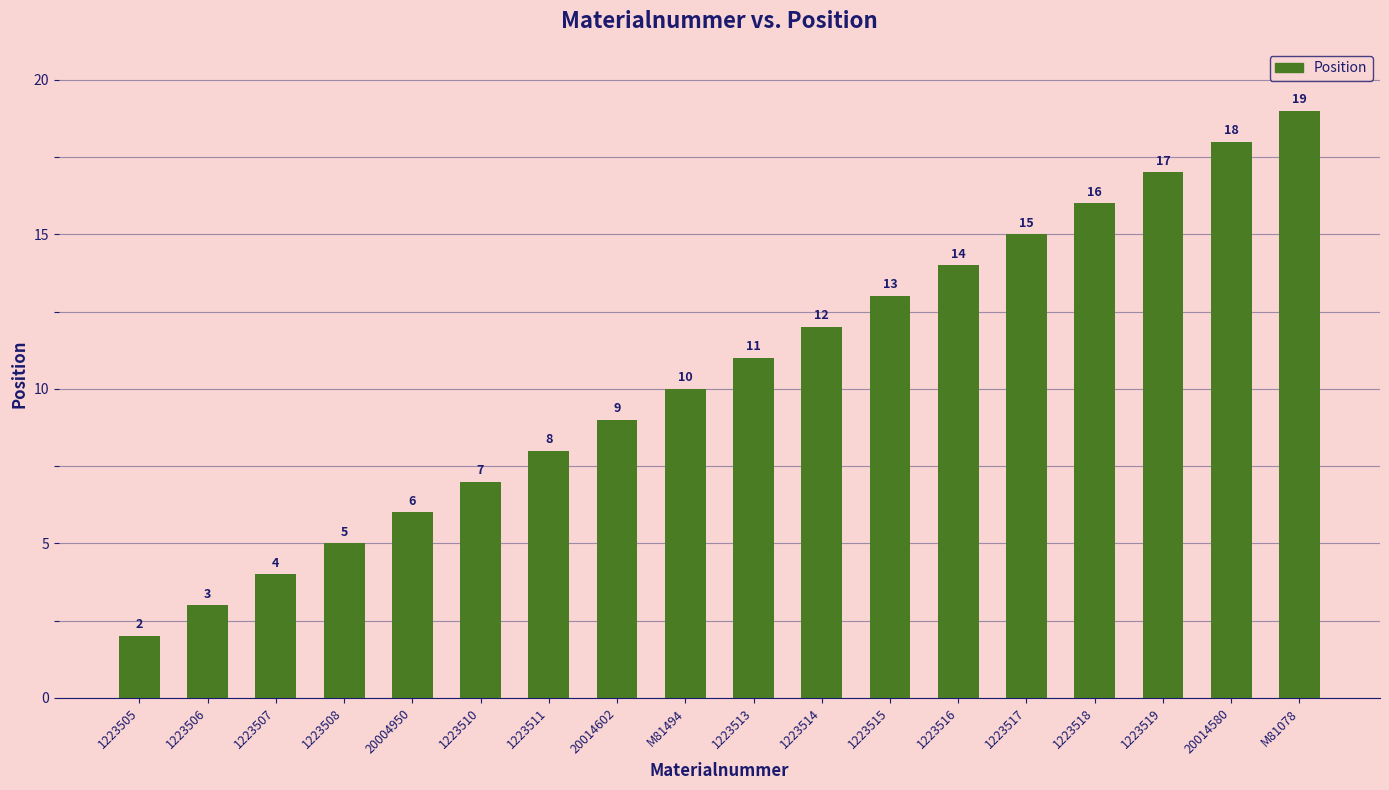

Reading left to right, transcribe all the data shown in this chart.

2	3	4	5	6	7	8	9	10	11	12	13	14	15	16	17	18	19